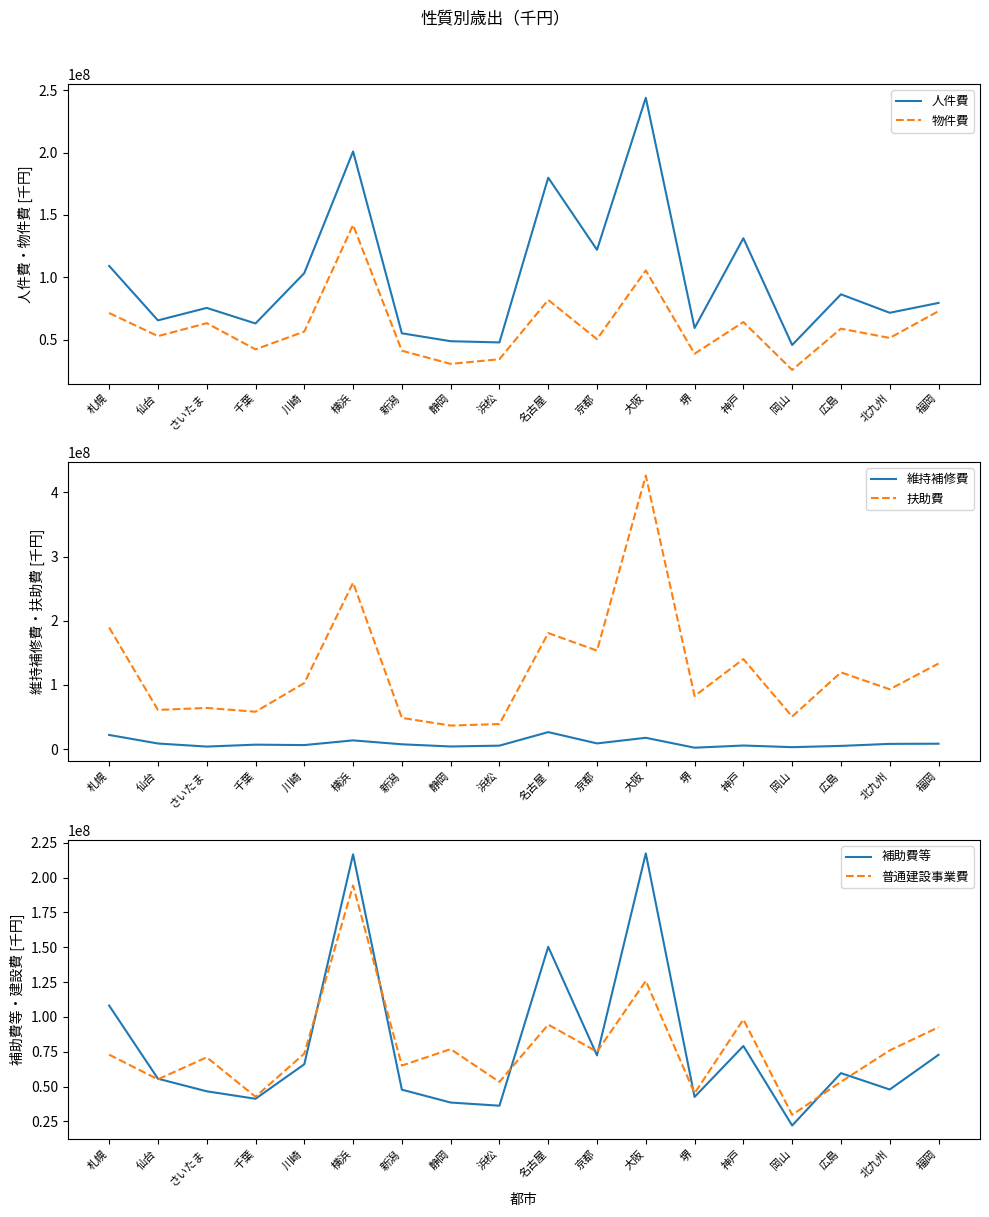

Reading left to right, what are all the values shown in this chart?

人件費: 札幌=109067268	仙台=65375665	さいたま=75374521	千葉=62894843	川崎=103277564	横浜=200833784	新潟=55010625	静岡=48662689	浜松=47682589	名古屋=179823863	京都=121966223	大阪=243903528	堺=59253245	神戸=131249539	岡山=45628181	広島=86256915	北九州=71465266	福岡=79373111
物件費: 札幌=71288746	仙台=52731462	さいたま=63136873	千葉=42105207	川崎=56390038	横浜=141907381	新潟=41033058	静岡=30470302	浜松=34215295	名古屋=81759349	京都=50302452	大阪=105422961	堺=38615284	神戸=64021224	岡山=25655994	広島=58739074	北九州=51281326	福岡=72772182
維持補修費: 札幌=22044122	仙台=8719008	さいたま=3938355	千葉=6903455	川崎=6271177	横浜=13585908	新潟=7484055	静岡=4060222	浜松=5386610	名古屋=26466962	京都=8859966	大阪=17609817	堺=2163212	神戸=5579695	岡山=3010112	広島=4975159	北九州=8133605	福岡=8389897
扶助費: 札幌=189493259	仙台=61050530	さいたま=64135557	千葉=58227332	川崎=102912832	横浜=259400789	新潟=48629581	静岡=36648523	浜松=39055632	名古屋=180837653	京都=153486735	大阪=426248926	堺=82694600	神戸=140252857	岡山=50699122	広島=119581582	北九州=93190708	福岡=133382230
補助費等: 札幌=108135033	仙台=55627933	さいたま=46590330	千葉=41226522	川崎=66007742	横浜=216708918	新潟=47766367	静岡=38522503	浜松=36249893	名古屋=150318399	京都=72372764	大阪=217371799	堺=42553664	神戸=79113911	岡山=22023681	広島=59649327	北九州=47879656	福岡=72788641
普通建設事業費: 札幌=72908939	仙台=55185947	さいたま=70994454	千葉=42681136	川崎=73670375	横浜=194344078	新潟=65079466	静岡=76866556	浜松=53327409	名古屋=94442341	京都=75042978	大阪=125824691	堺=45205601	神戸=98153098	岡山=29683359	広島=53394118	北九州=75950548	福岡=92600915